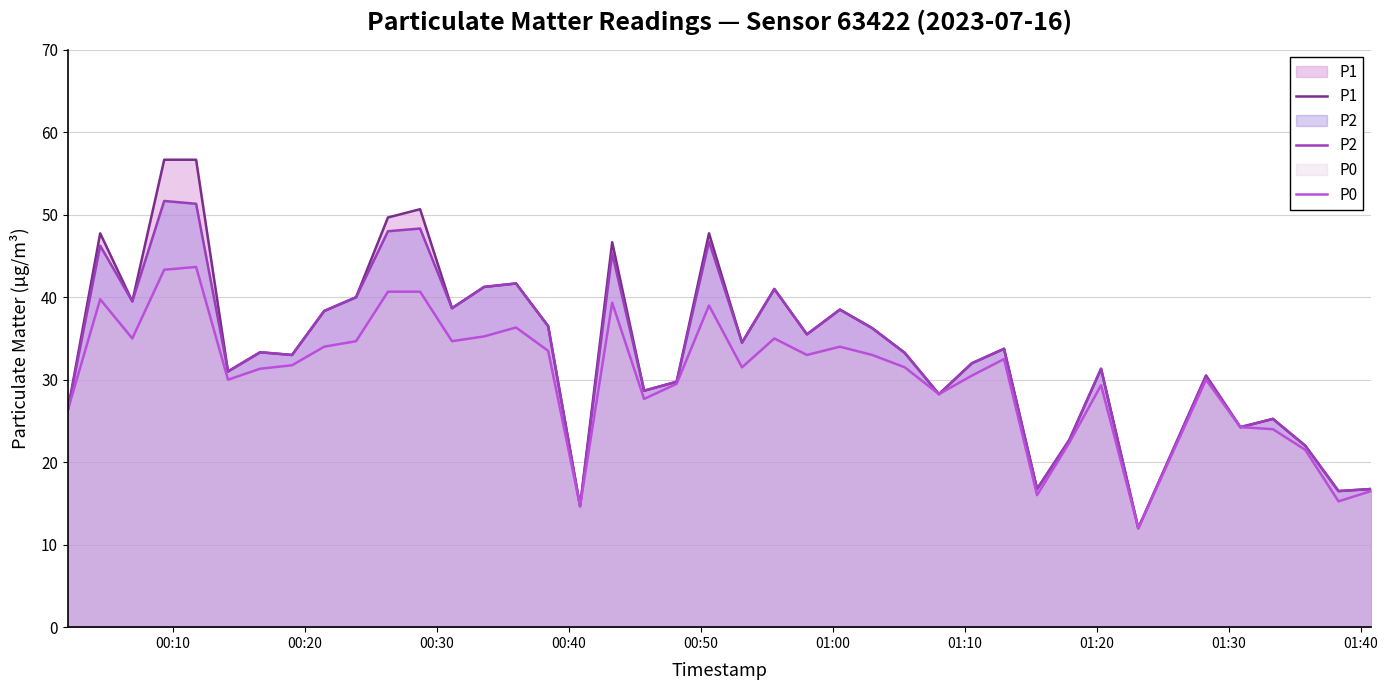

List the series in order of their peak value, highest first.

P1, P2, P0